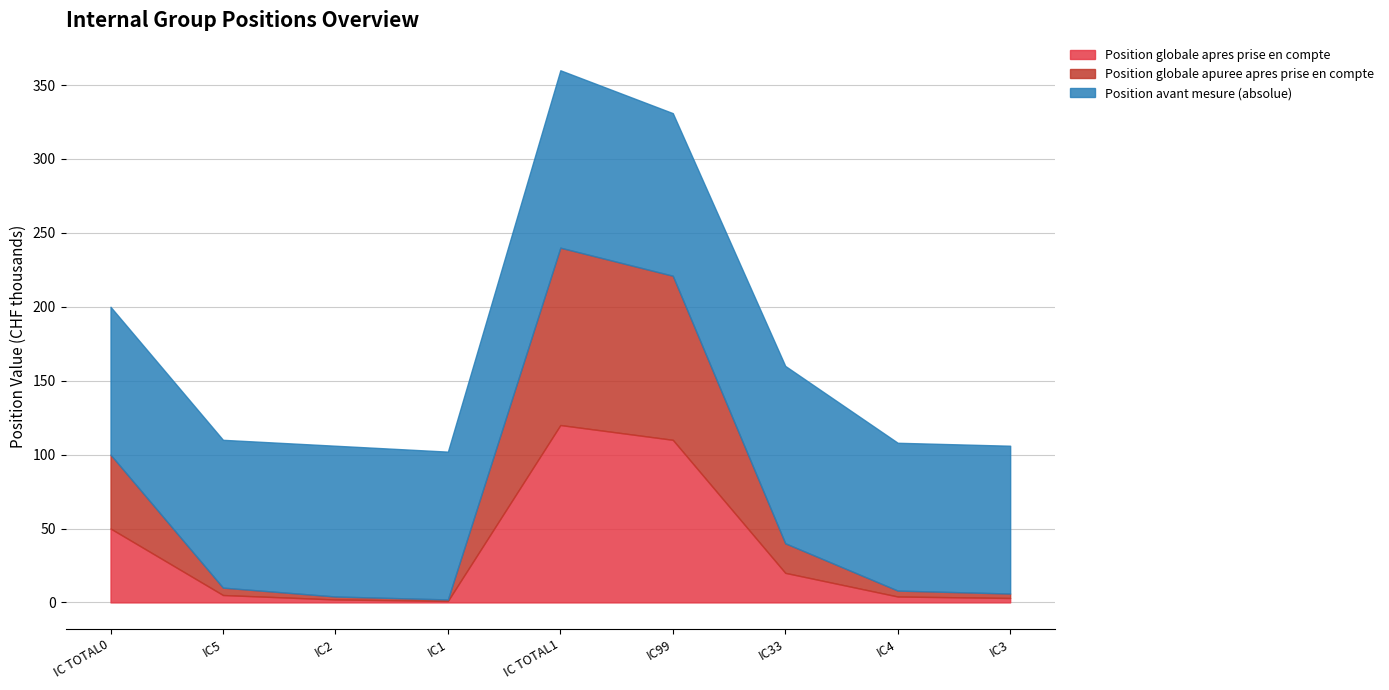

At which category does Position globale apres prise en compte reach its first local peak?

IC TOTAL1